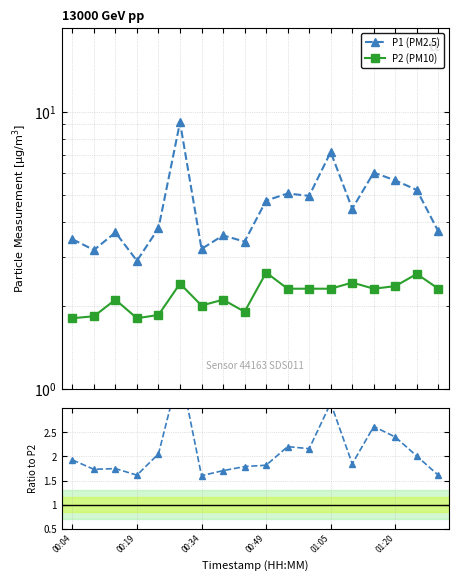

True or false: P1 / P2 has a value of 1.8 at 13.

True